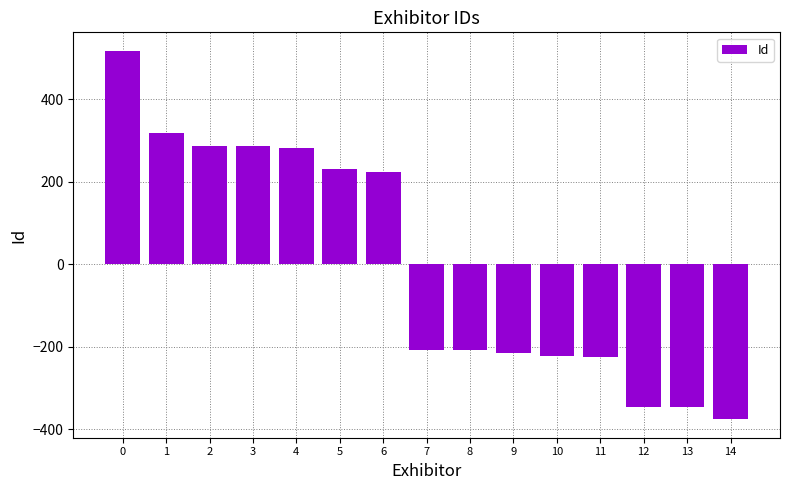

What is the difference between the values at 11 and 2?

511